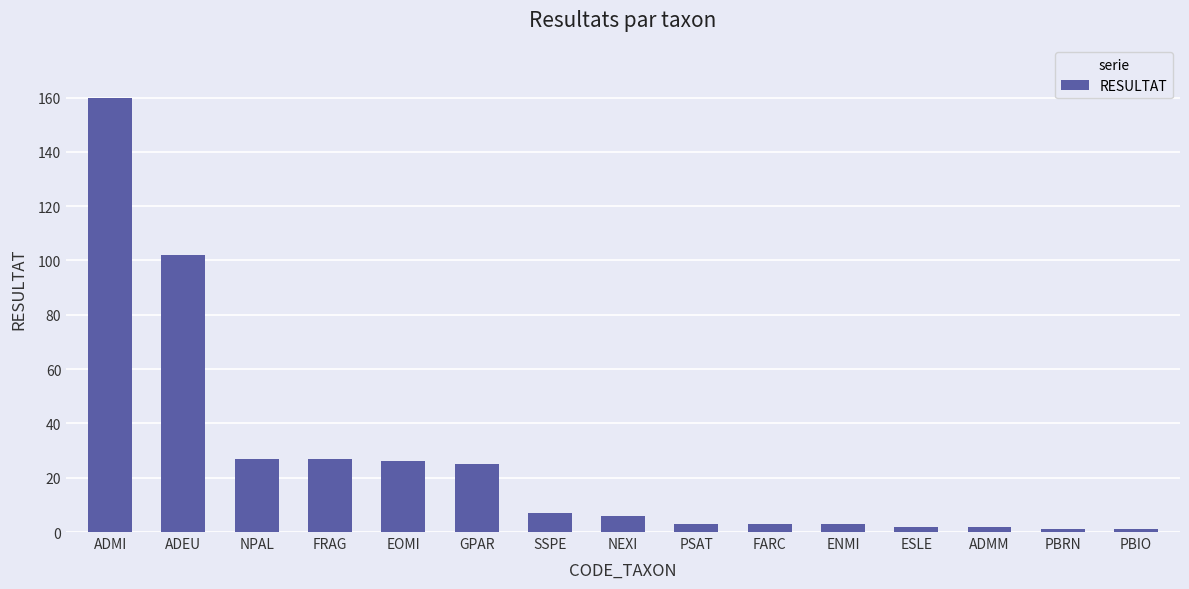

Reading right to left, transcribe all the data shown in this chart.

1	1	2	2	3	3	3	6	7	25	26	27	27	102	160